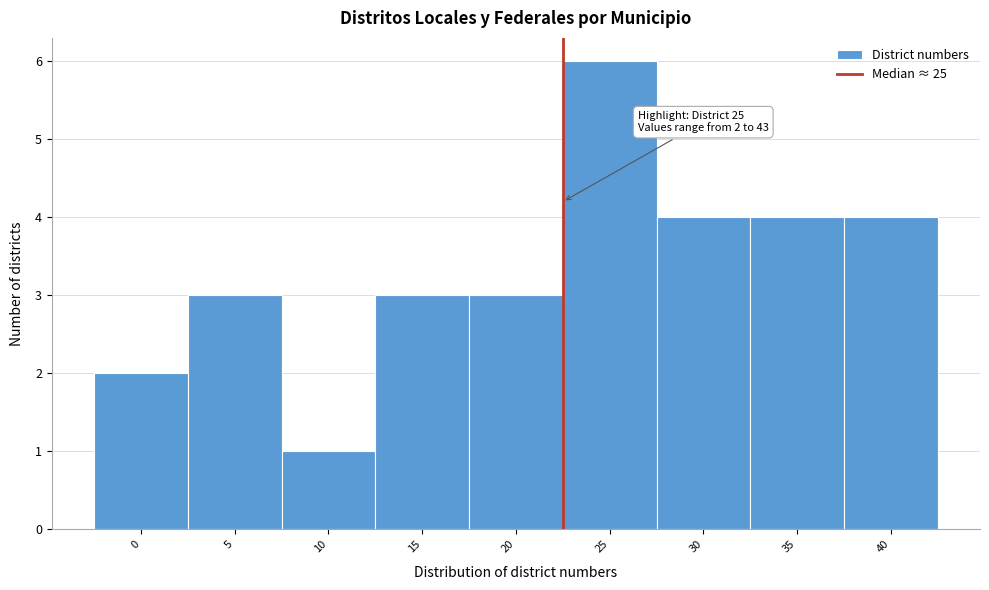

Reading right to left, list all the values displayed in this chart.

40=4	35=4	30=4	25=6	20=3	15=3	10=1	5=3	0=2